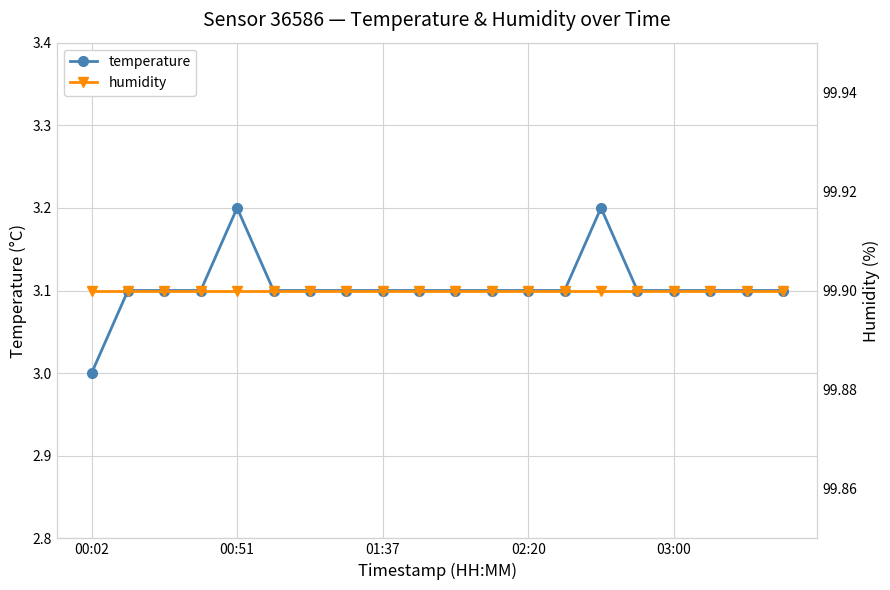

Which series has the largest total across all categories?

humidity